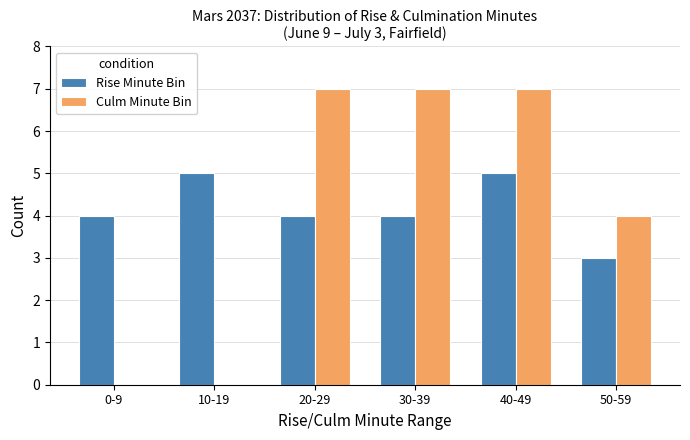

What is the approximate value of Rise Minute Bin at 40-49?

5